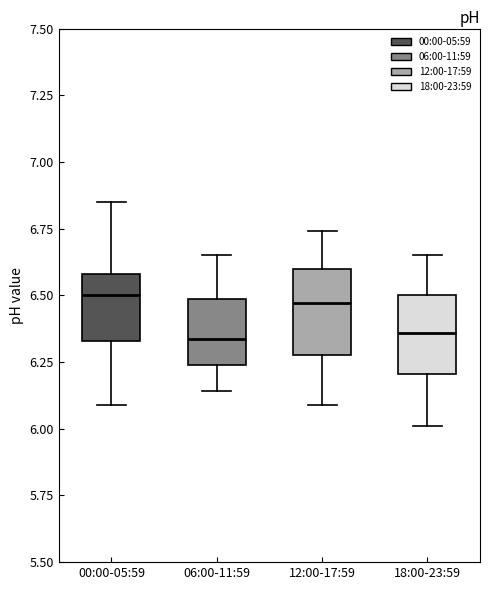

Where is the upper edge of the box for 06:00-11:59 on the y-axis? The values are not printed on the chart, so give them approximately, as read against the axis.

6.50